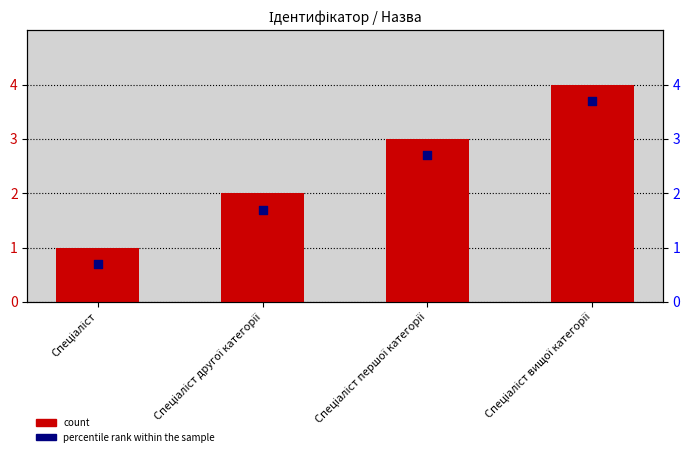

What is the total value across all series at Спеціаліст?

1.7